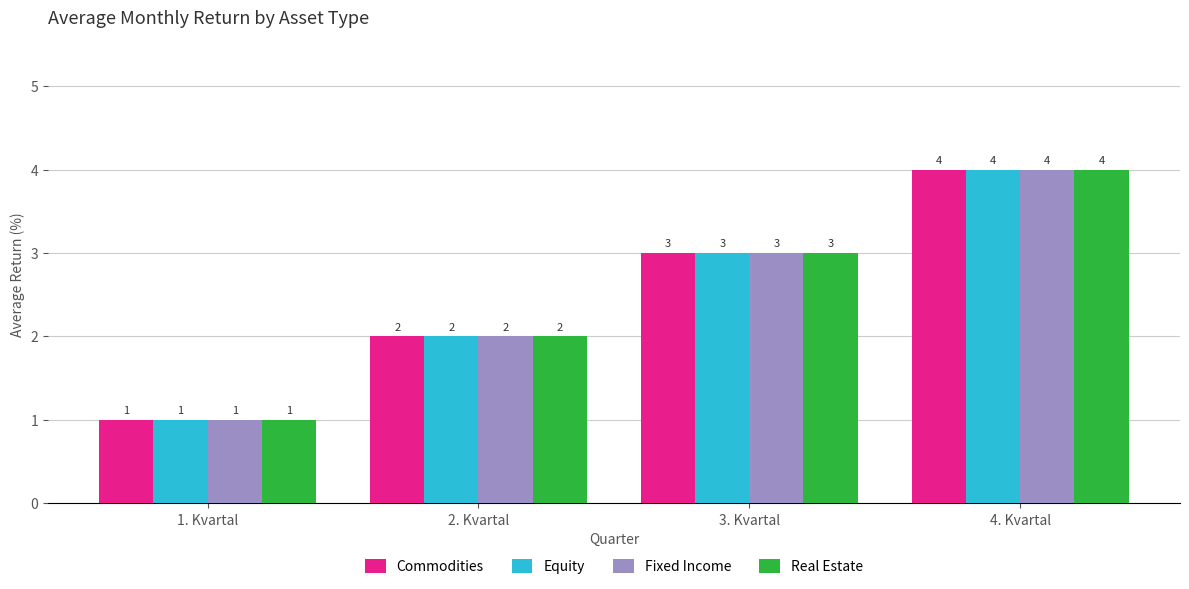

Is the value of Equity at 1. Kvartal greater than the value of Commodities at 4. Kvartal?

No